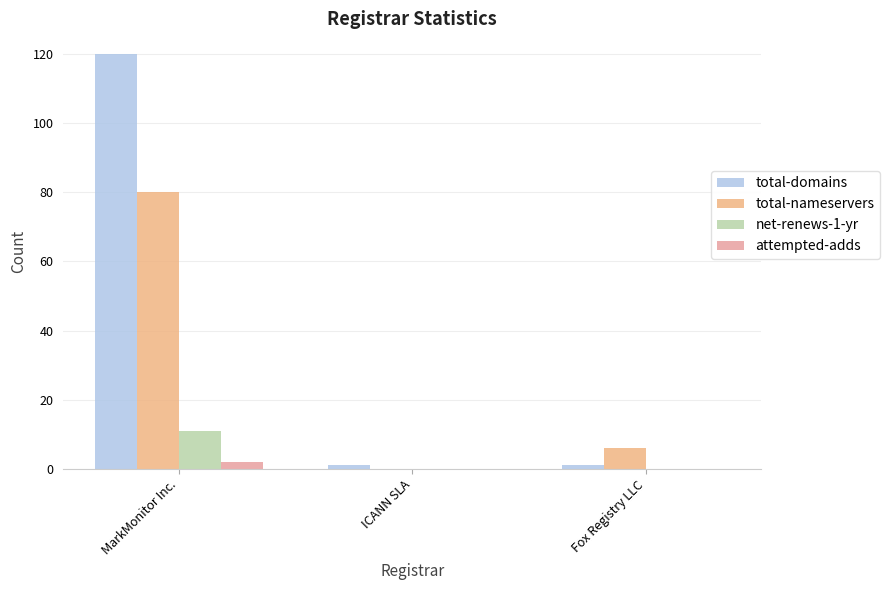

How many groups of bars are there?

3